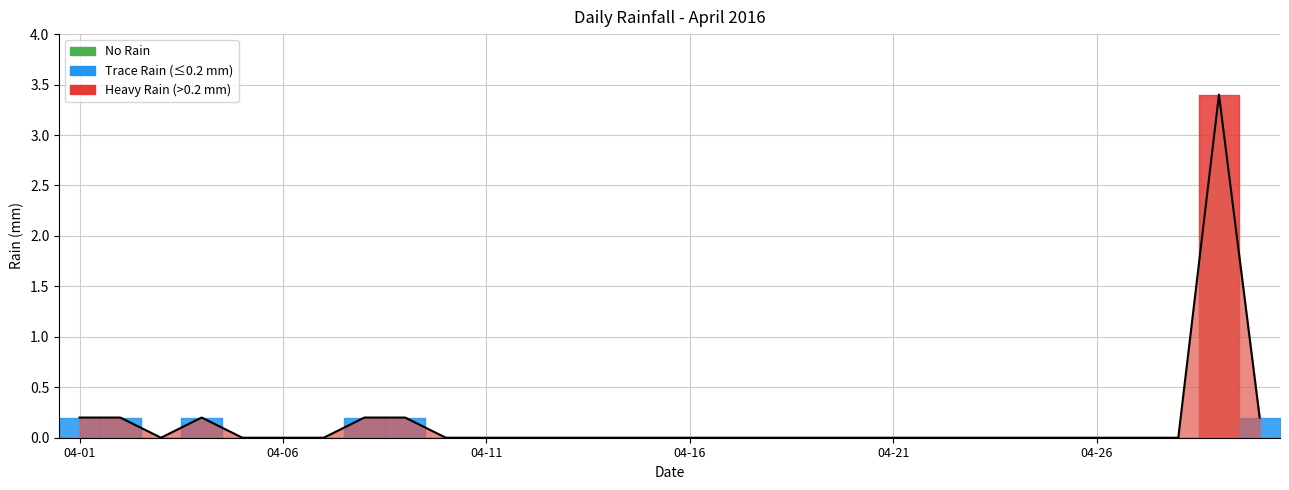

Is this an area chart (filled region under the line)?

No